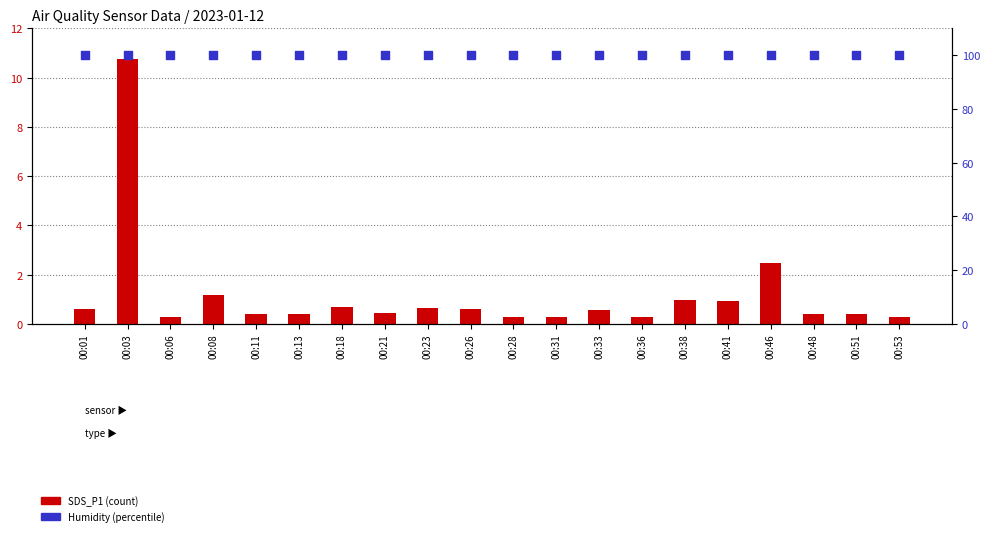

At how many categories does at least one series exceed 88?

20